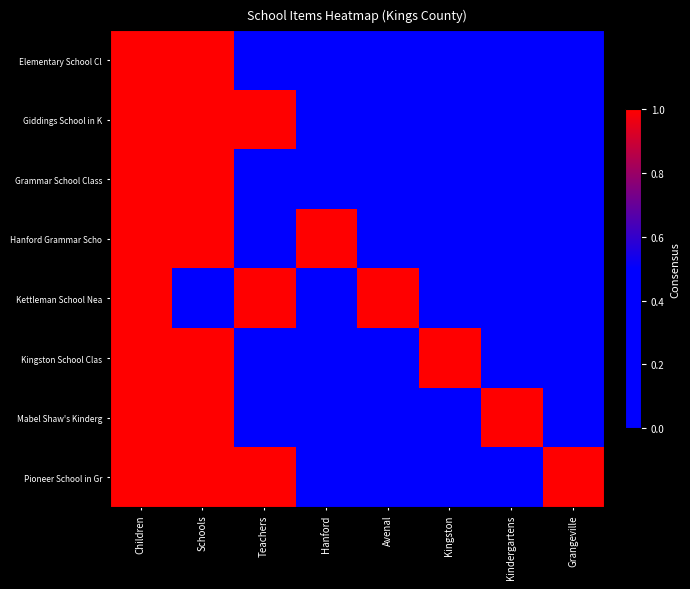

How many categories are shown in the chart?

8